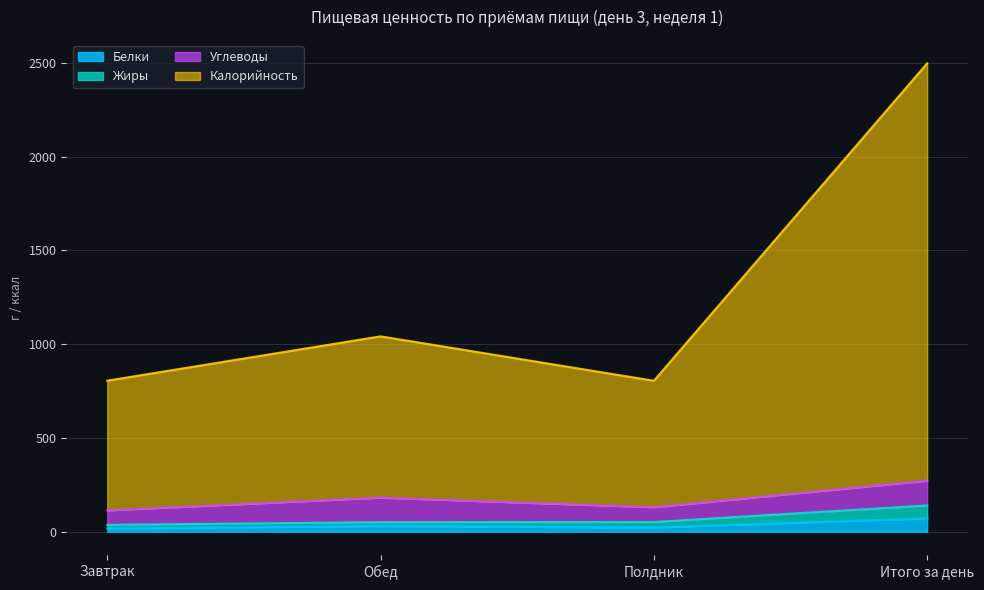

Which series has the largest total across all categories?

Калорийность